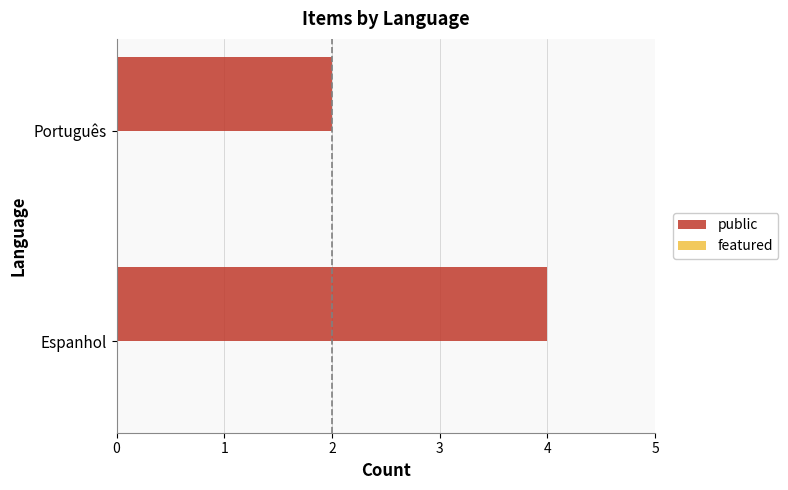

What is the greatest value displayed?

4